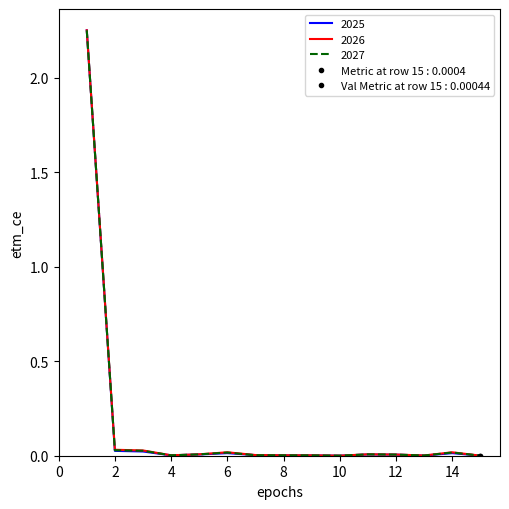

Rank the series by their average value, from lowest to highest.

2025, 2027, 2026